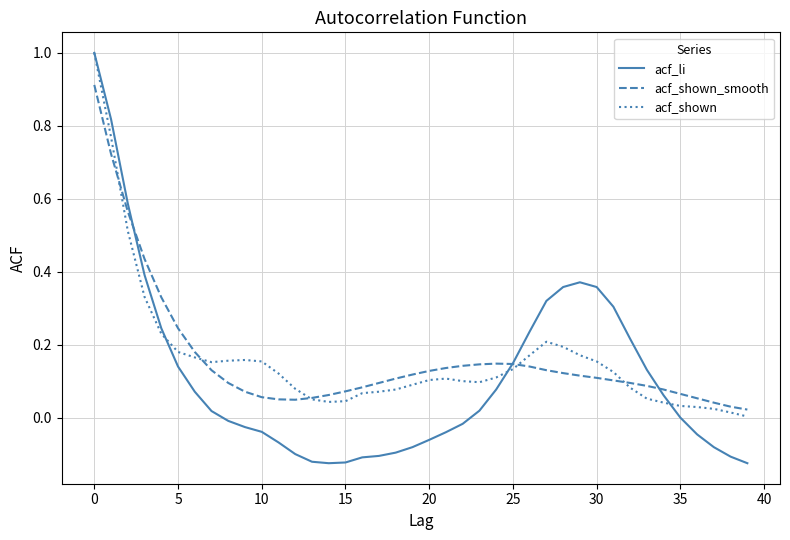

Which series has the largest range (max minus min)?

acf_li